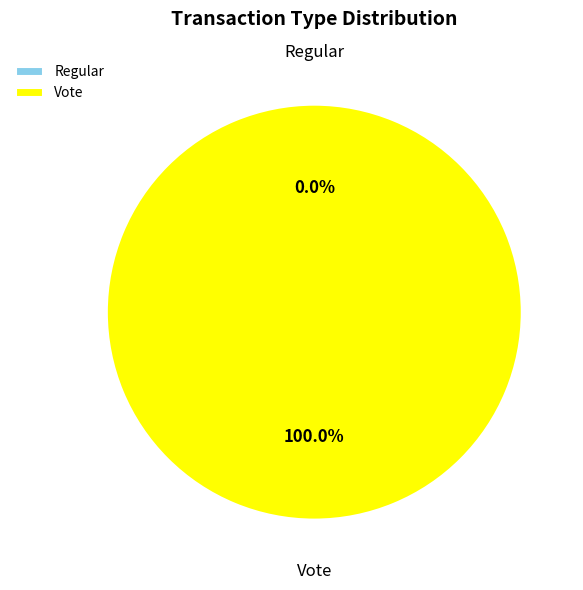

What is the total percentage of Vote and Regular?

100.0%